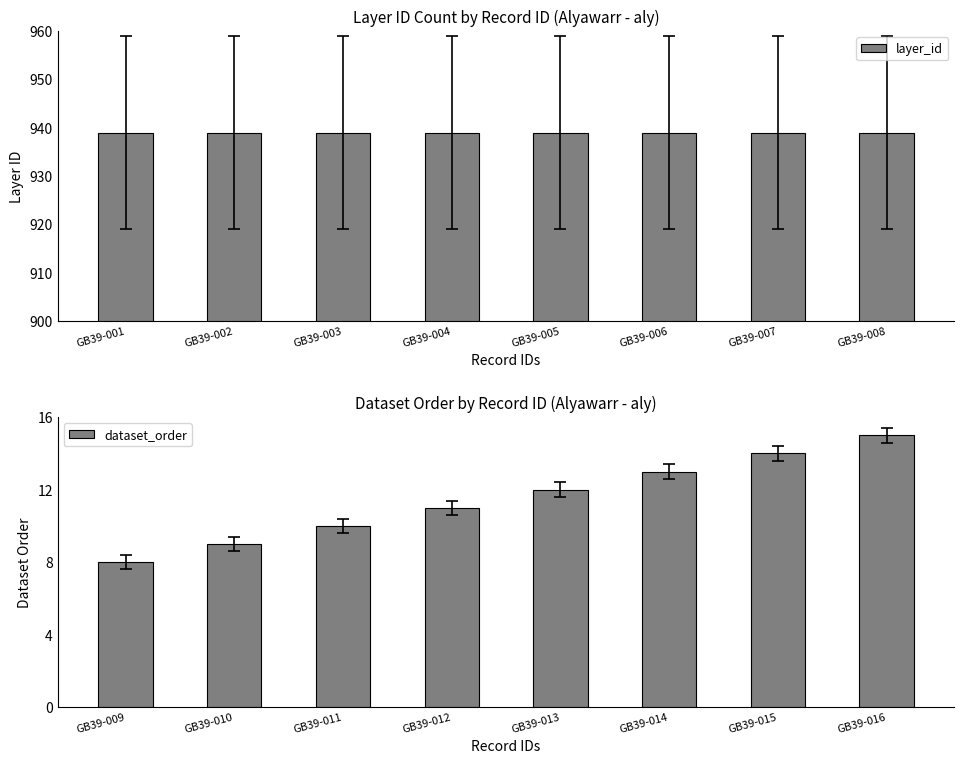

What are all the series names shown in the legend?

layer_id, dataset_order